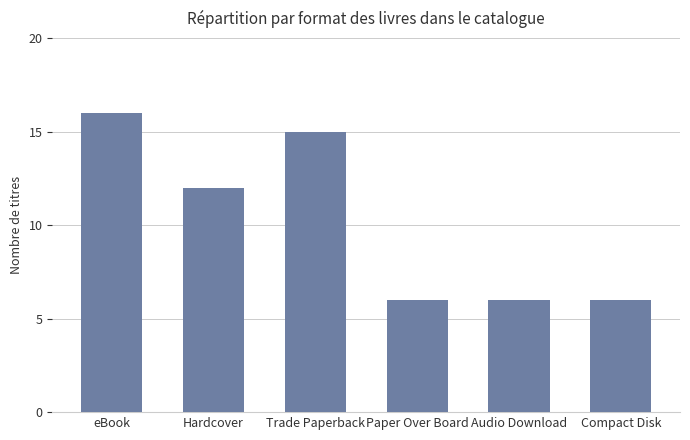

What is the label of the 1st bar from the right?

Compact Disk